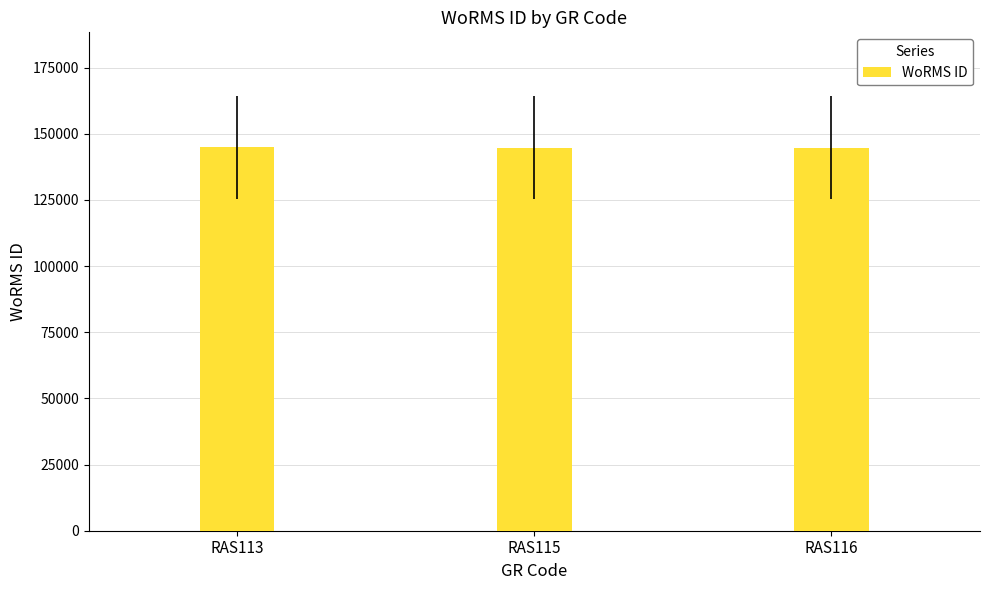

Approximately how many times larger is the value at RAS116 compared to RAS115?

1.0